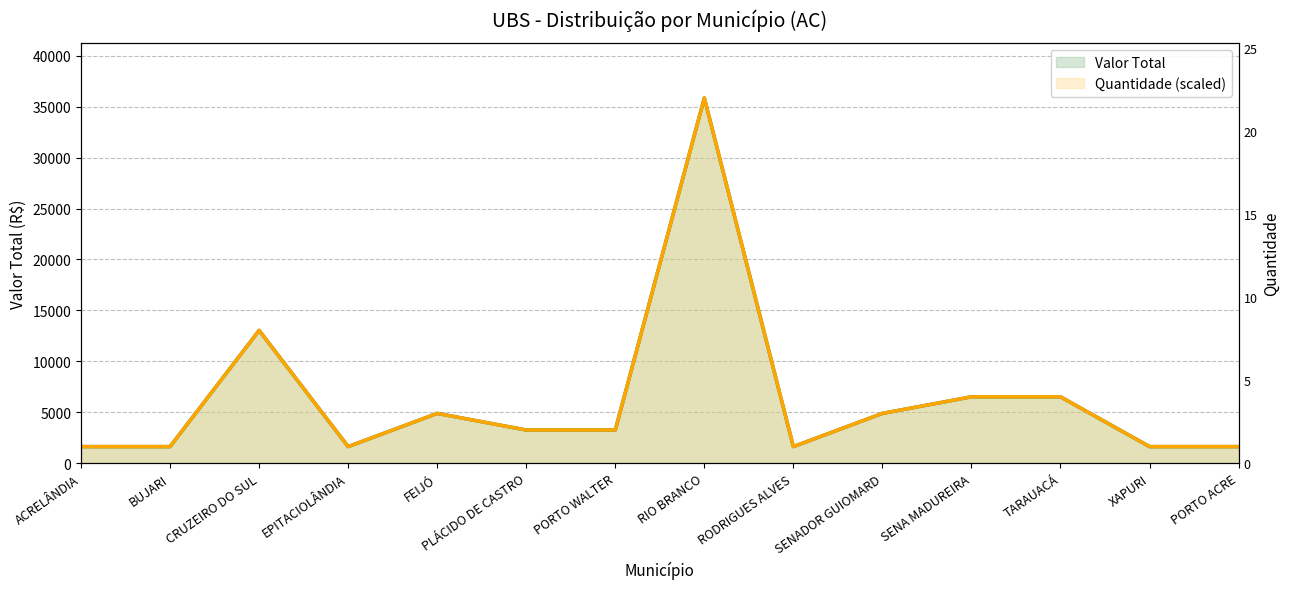

What is the sum of the Valor Total values at PORTO WALTER and SENA MADUREIRA?

9780